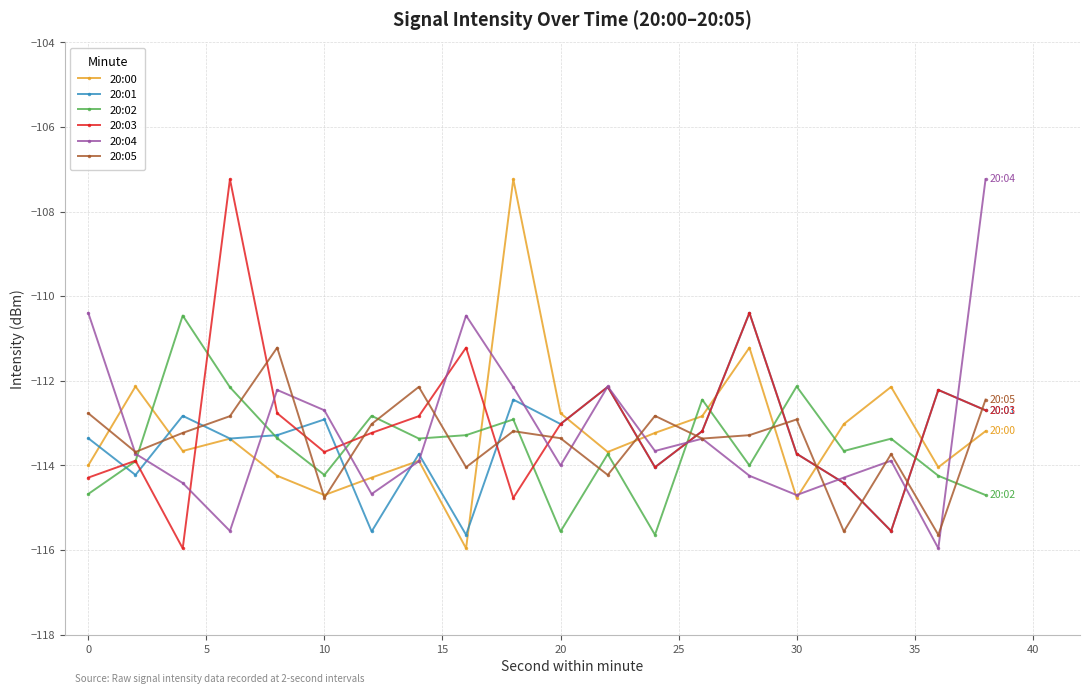

In 20:00, how many points are higher than both neighbors (excluding endpoints)?

6